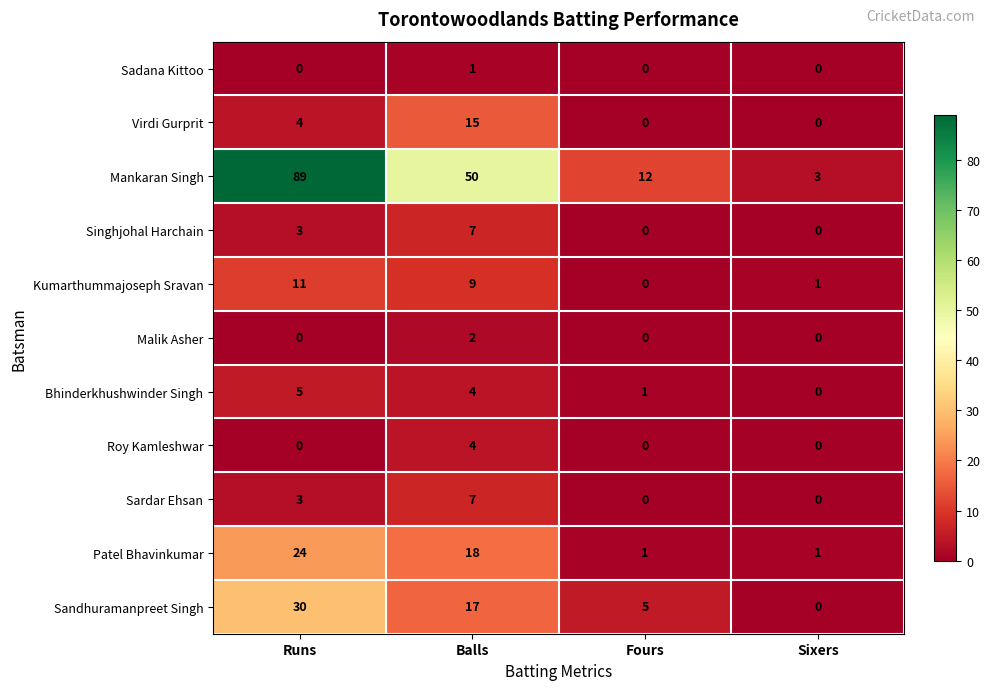

List the labels in order of Sandhuramanpreet Singh value, smallest first.

Sixers, Fours, Balls, Runs